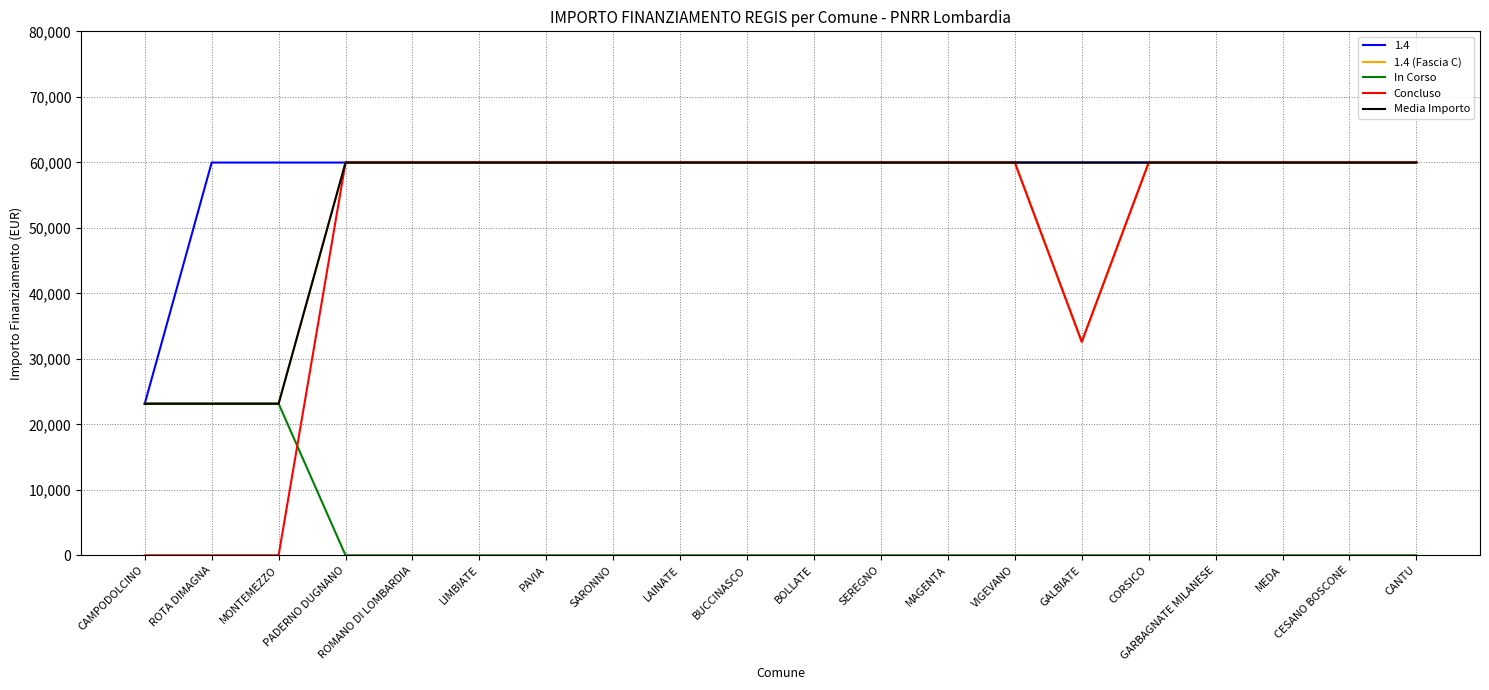

True or false: Concluso has a value of 59966 at SEREGNO.

True